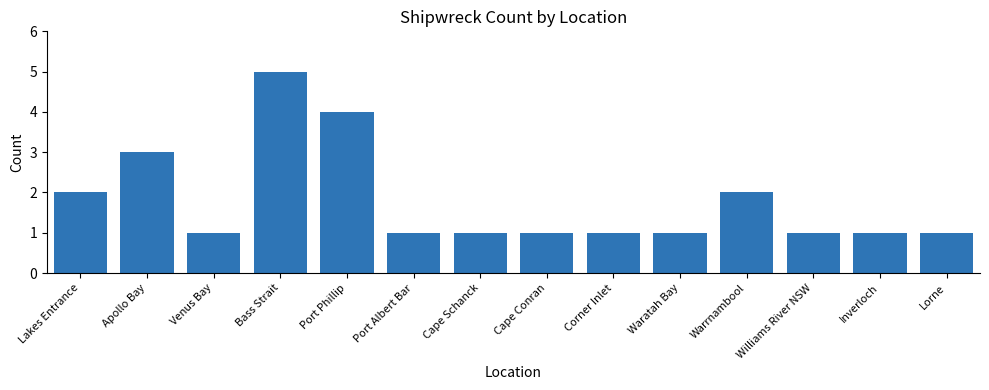

What is the sum of the values at Cape Schanck and Warrnambool?

3